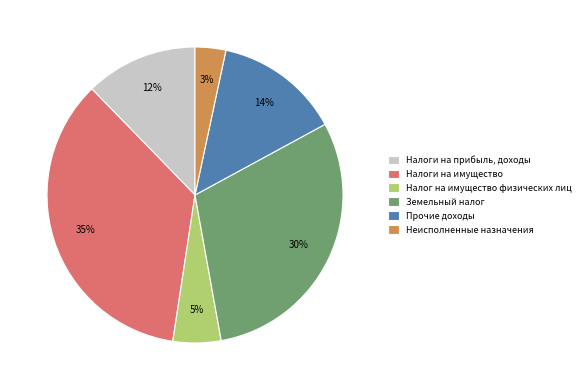

Rank the categories by value from lowest to highest.

Неисполненные назначения, Налог на имущество физических лиц, Налоги на прибыль, доходы, Прочие доходы, Земельный налог, Налоги на имущество